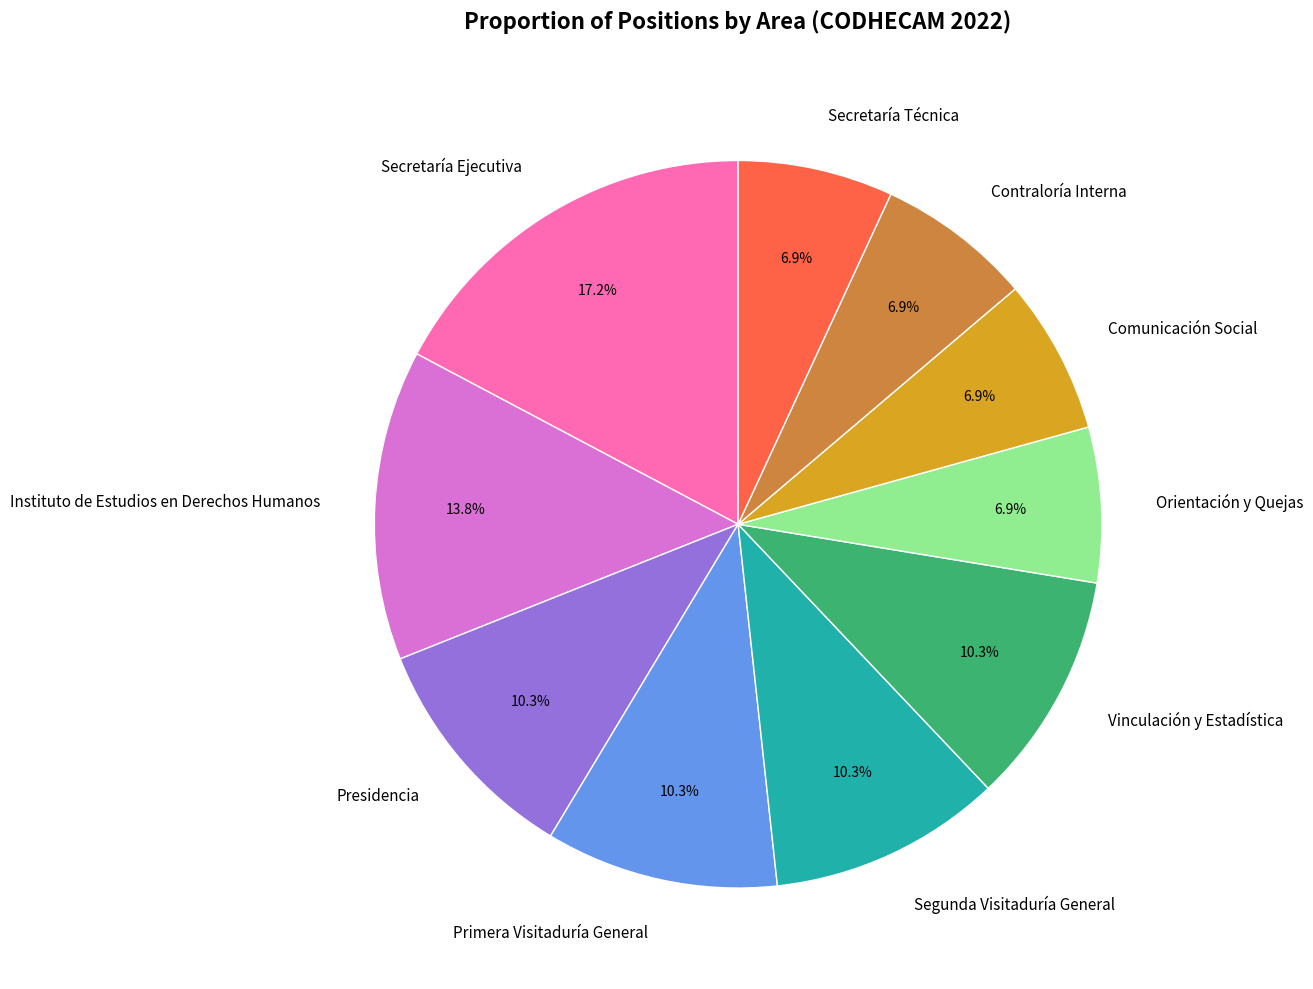

What is the largest slice in the pie chart?

Secretaría Ejecutiva